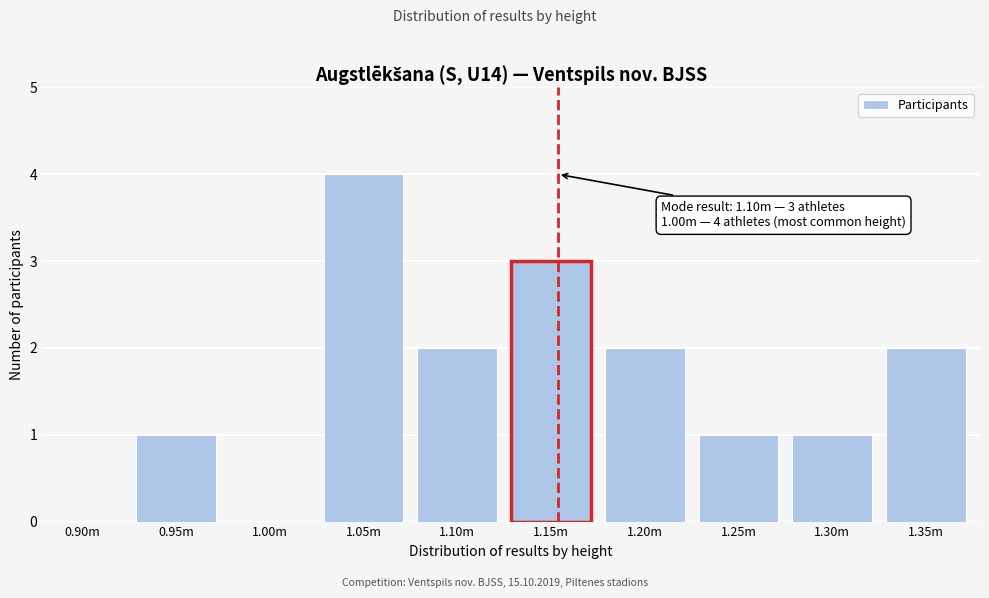

Reading left to right, list all the values displayed in this chart.

0.90m=0	0.95m=1	1.00m=0	1.05m=4	1.10m=2	1.15m=3	1.20m=2	1.25m=1	1.30m=1	1.35m=2